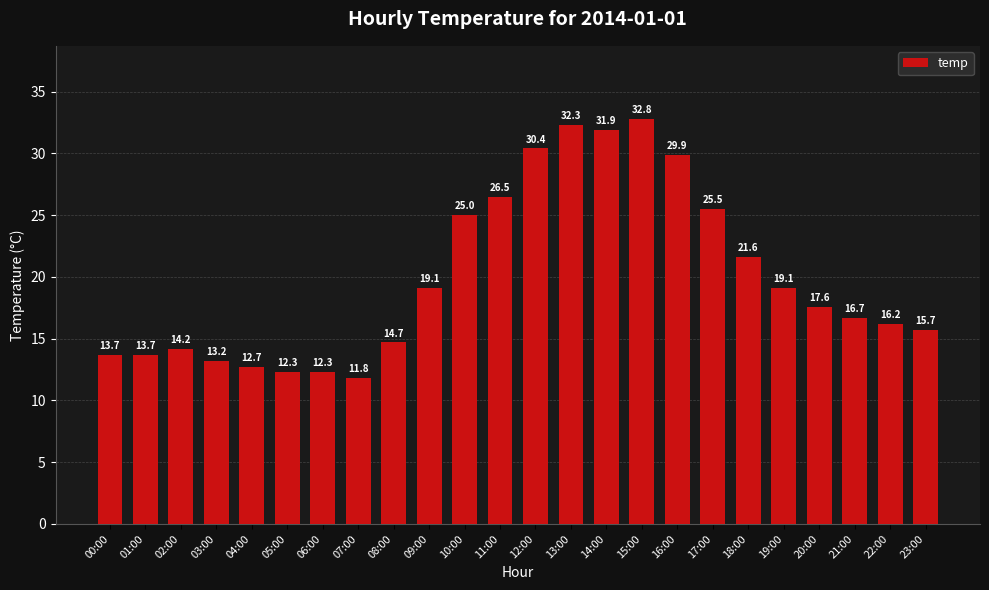

What is the difference between the values at 10:00 and 17:00?

0.5